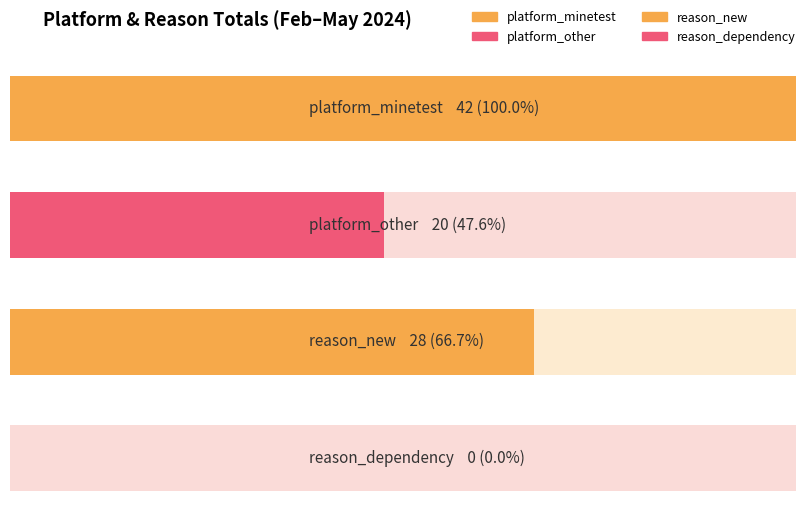

What are all the series names shown in the legend?

platform_minetest, platform_other, reason_new, reason_dependency